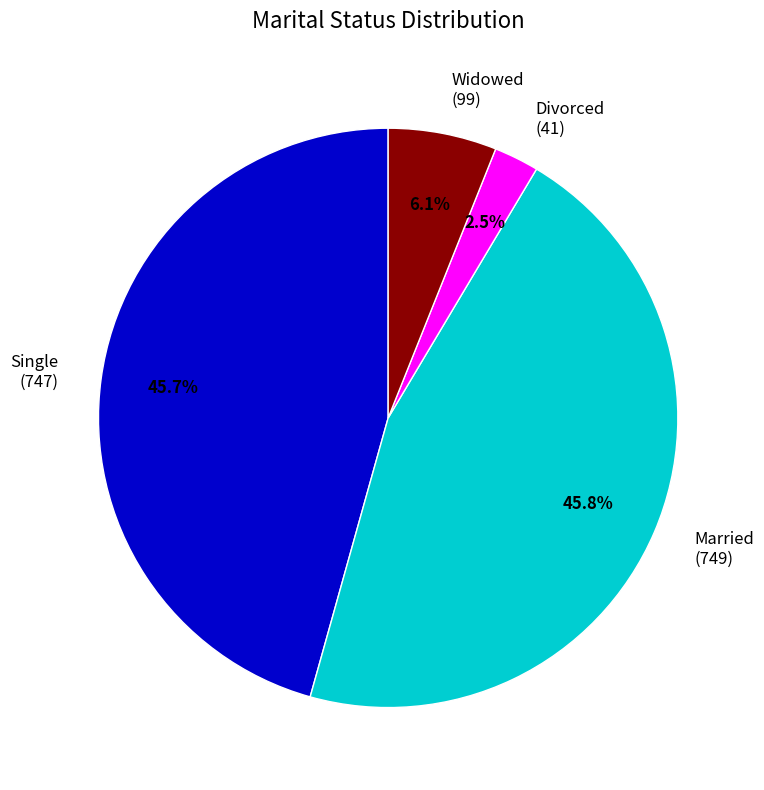

To the nearest percent, what is the difference between the Widowed and Divorced slice percentages?

4%